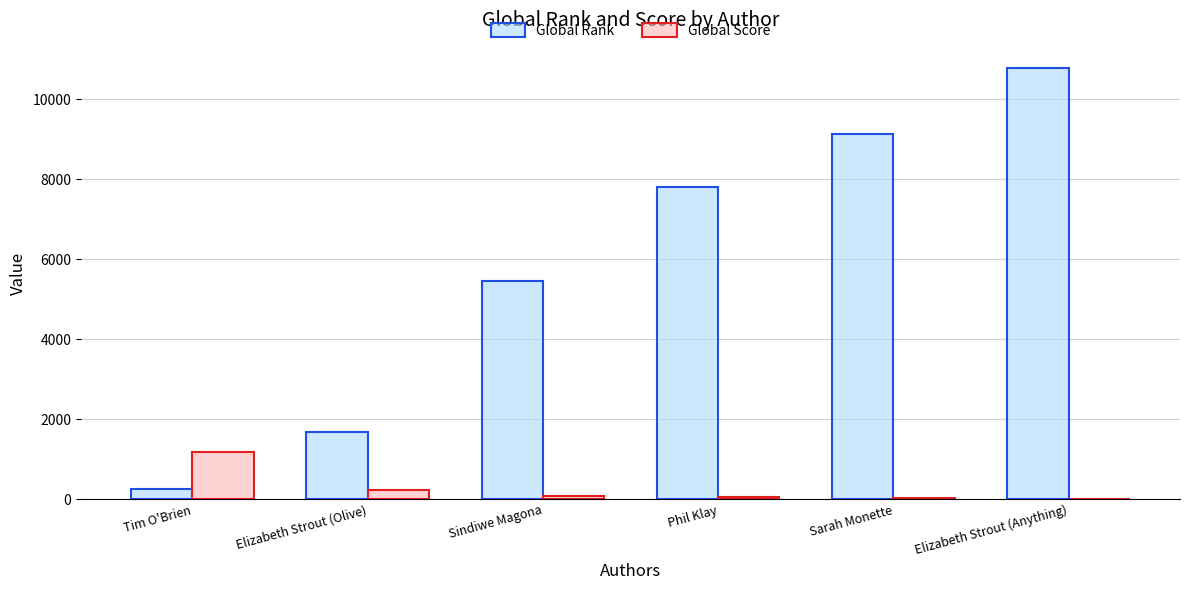

Which label corresponds to the largest value in the chart?

Elizabeth Strout (Anything)